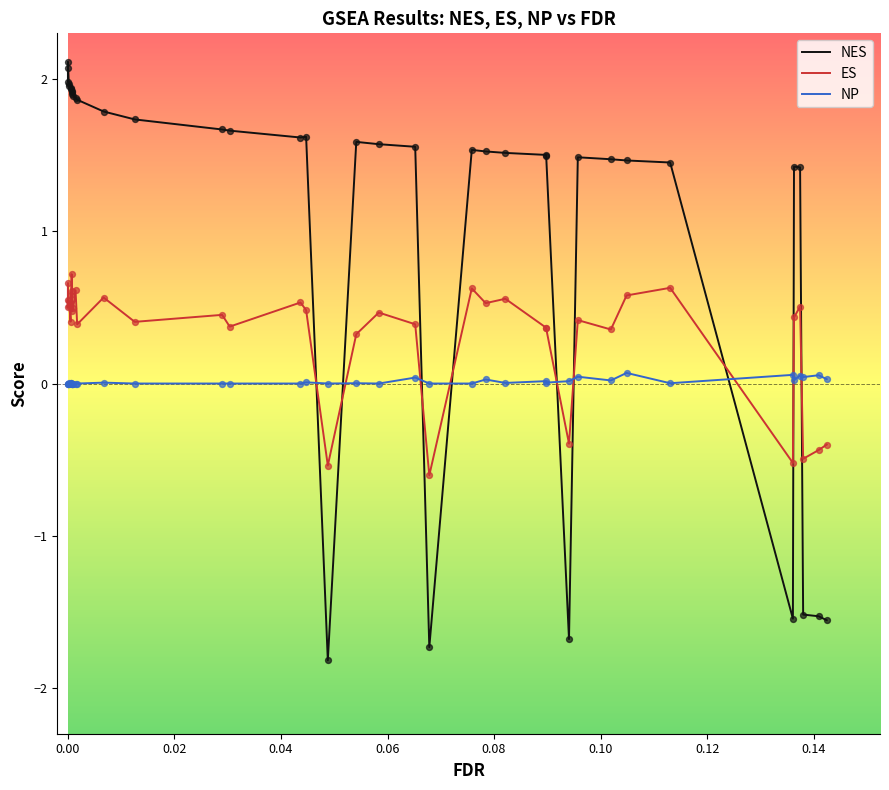

Is the value of NP at 13 greater than the value of NES at 27?

No